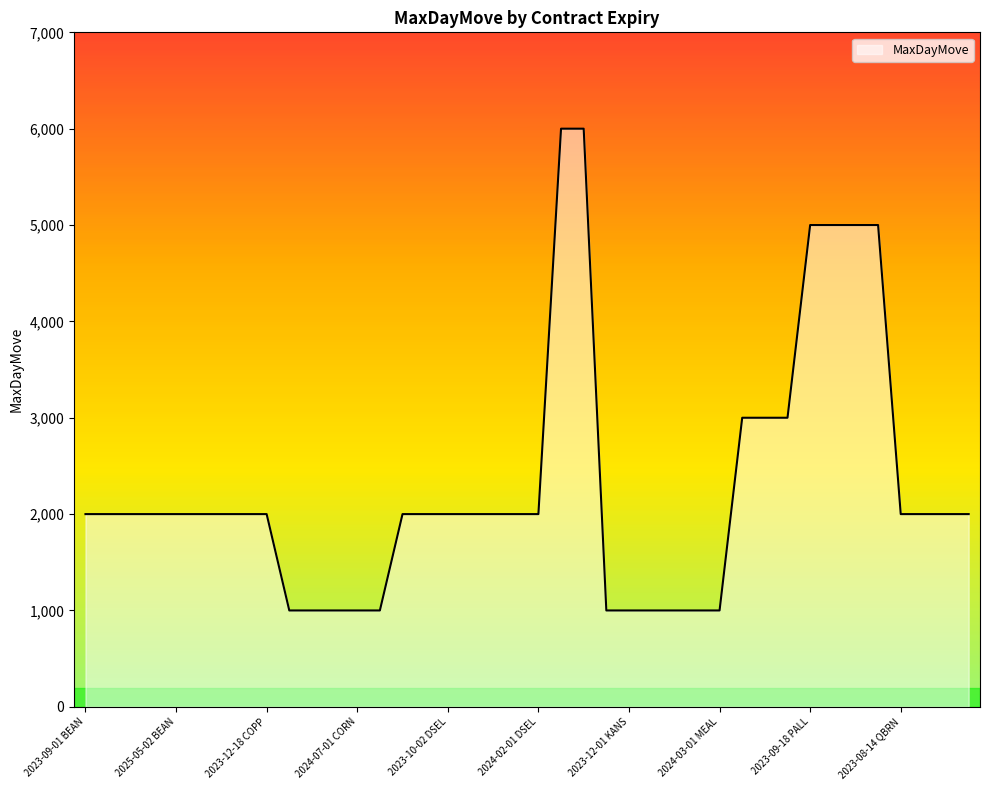

What is the smallest value displayed?

1000